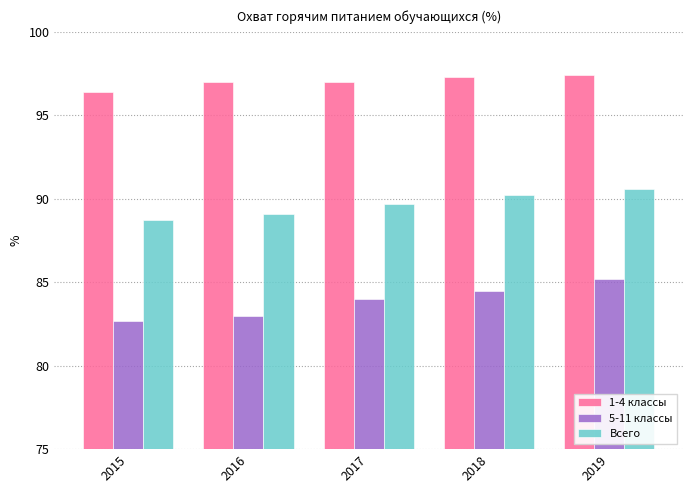

Which series has the largest range (max minus min)?

5-11 классы